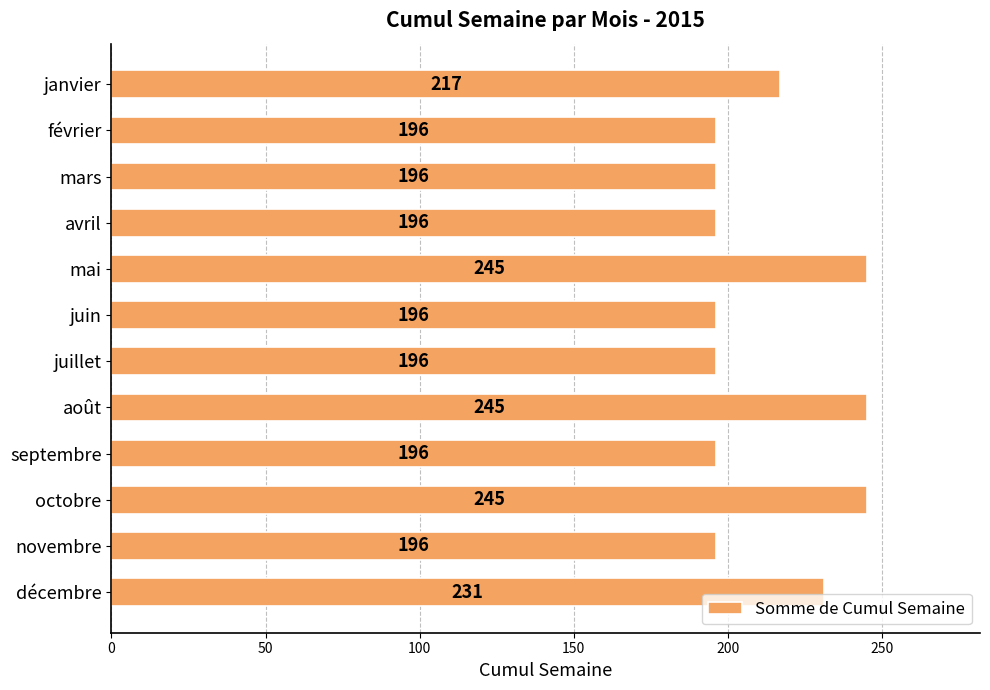

How many bars are there in total?

12